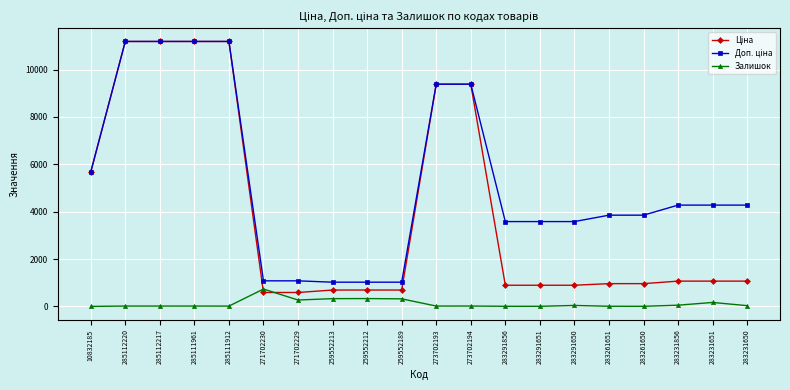

The Залишок series shows 54.0 at 283231856. True or false?

True